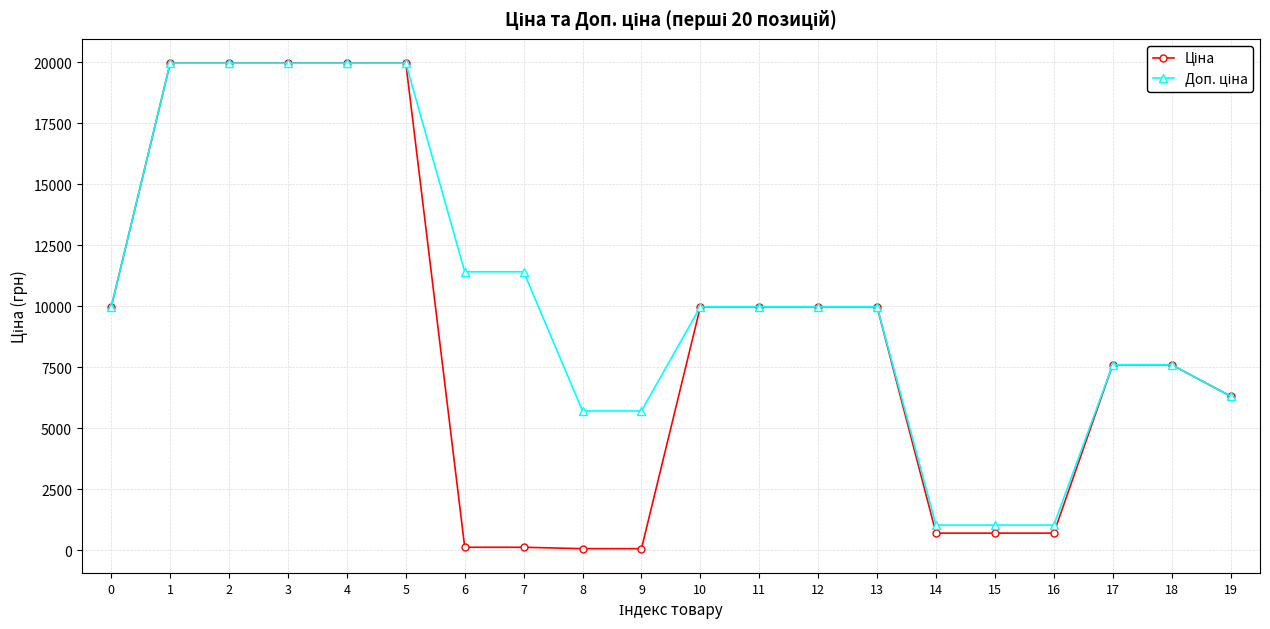

What is the greatest value displayed?

19964.2